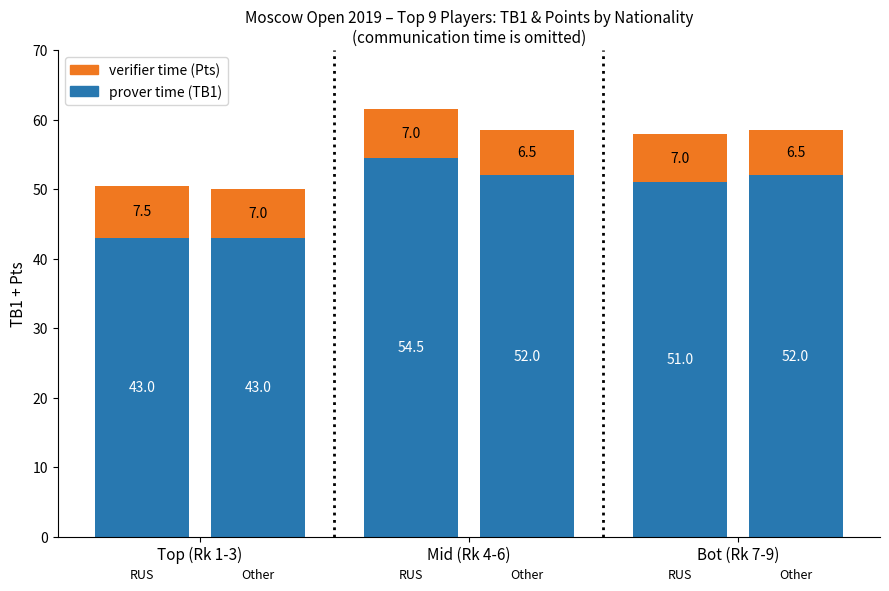

Is it true that verifier time equals 7.5 at Top (Rk 1-3)?

True